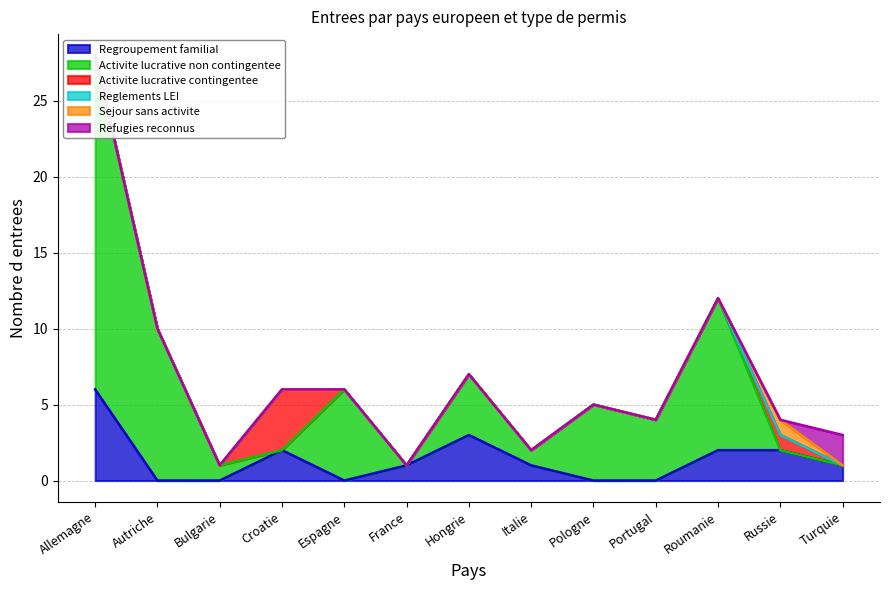

What are all the series names shown in the legend?

Regroupement familial, Activite lucrative non contingentee, Activite lucrative contingentee, Reglements LEI, Sejour sans activite, Refugies reconnus